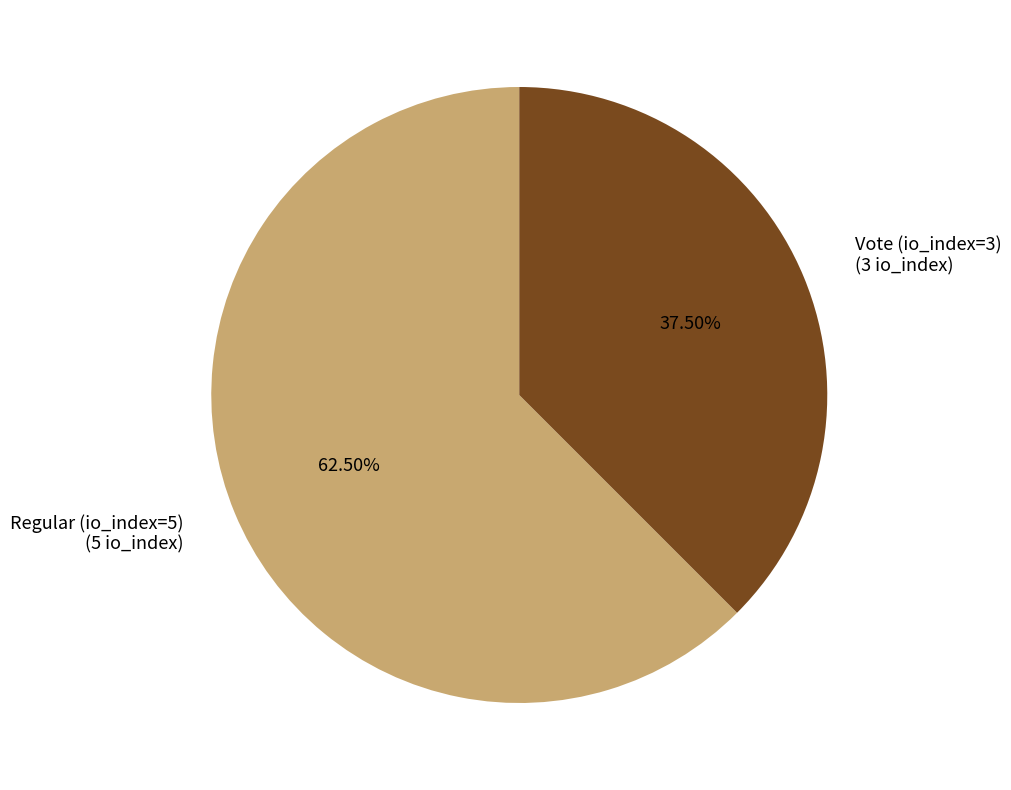

Which slice is the largest?

Regular (io_index=5)